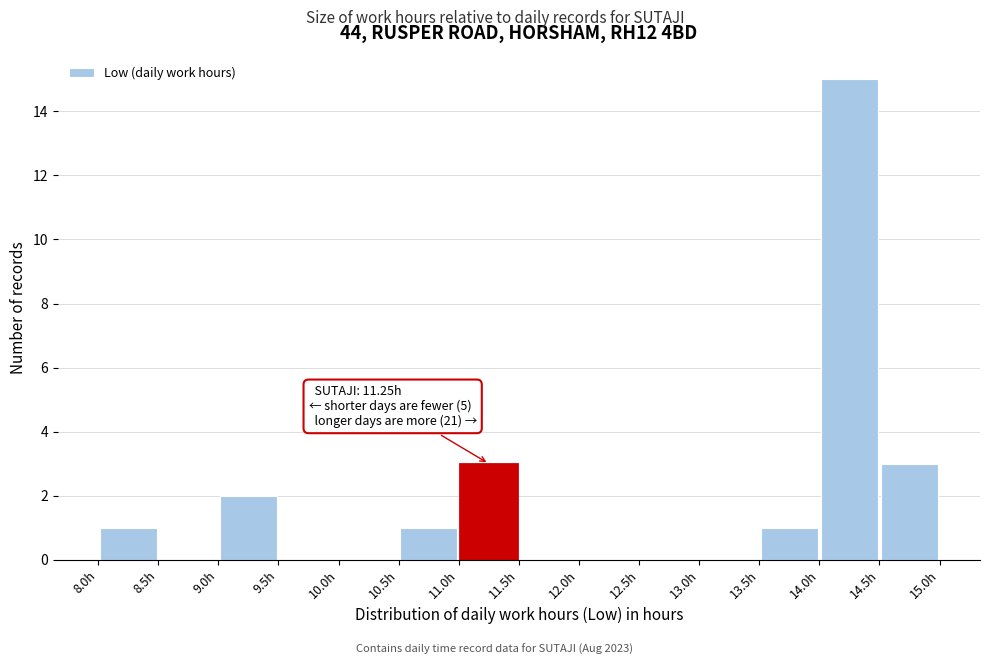

Over which range of the x-axis is the bar tallest?

14.0 to 14.5